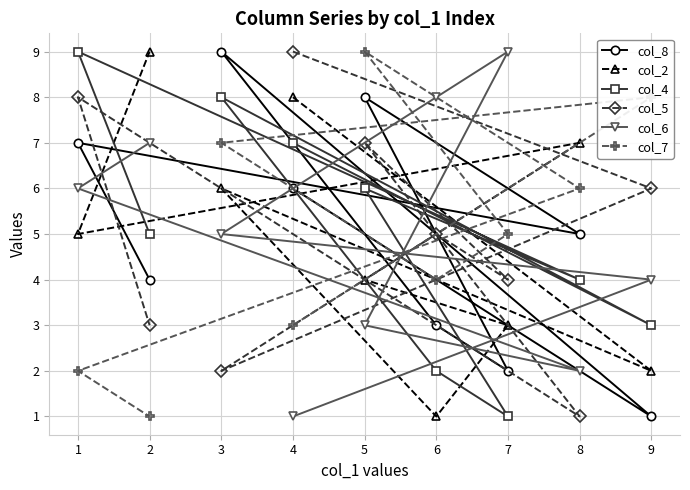

Which series has the widest spread of values?

col_8